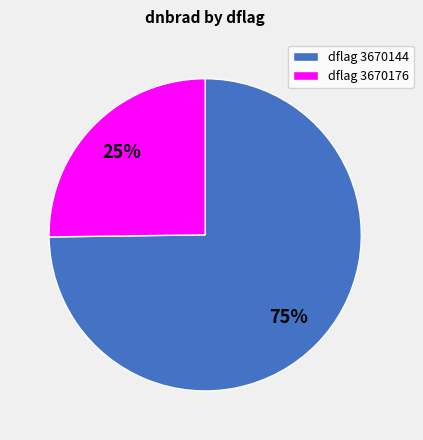

True or false: dflag 3670144 accounts for 66% of the total.

False